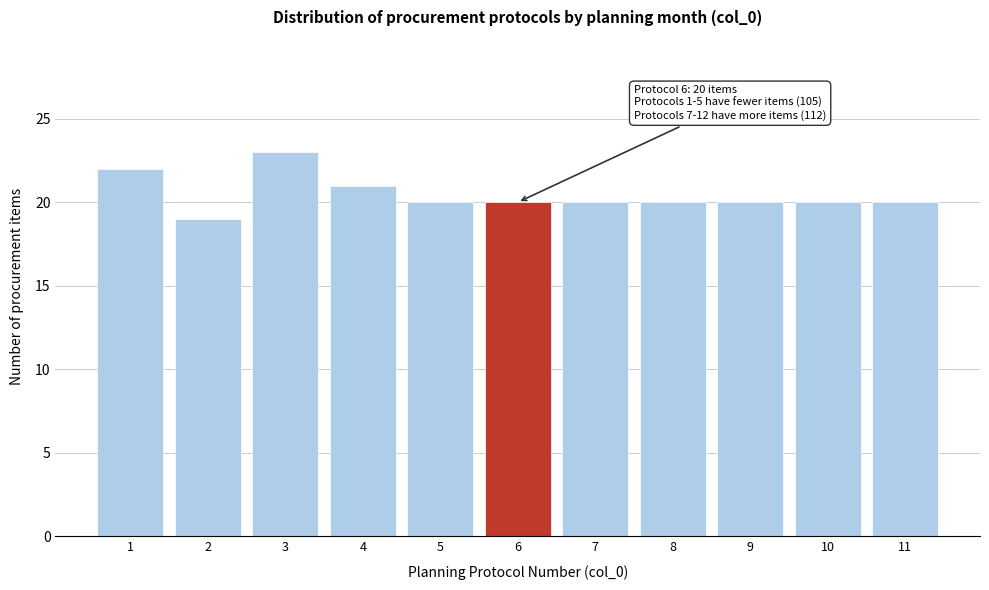

Reading right to left, list all the values displayed in this chart.

11=20	10=20	9=20	8=20	7=20	6=20	5=20	4=21	3=23	2=19	1=22